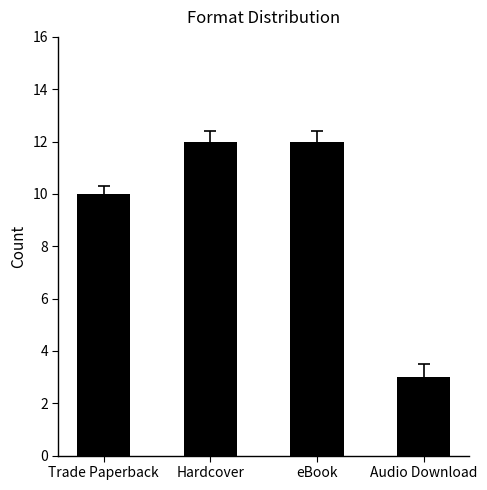

How many values are between 10 and 12?

3